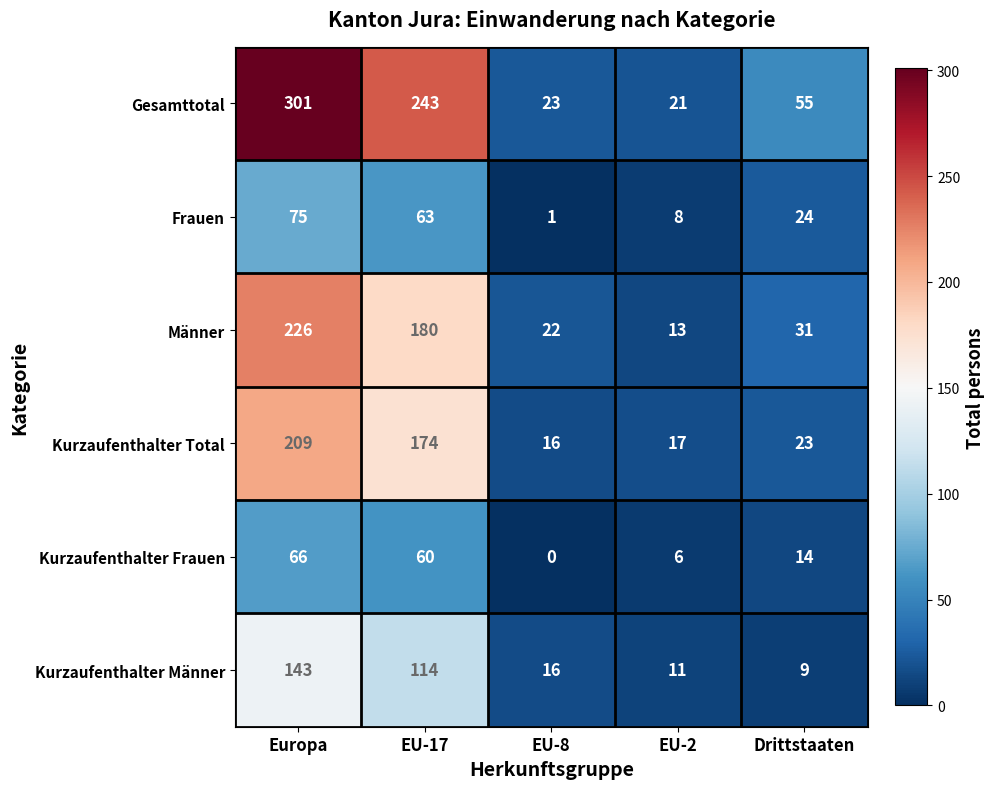

Is it true that Gesamttotal equals 23 at EU-8?

True